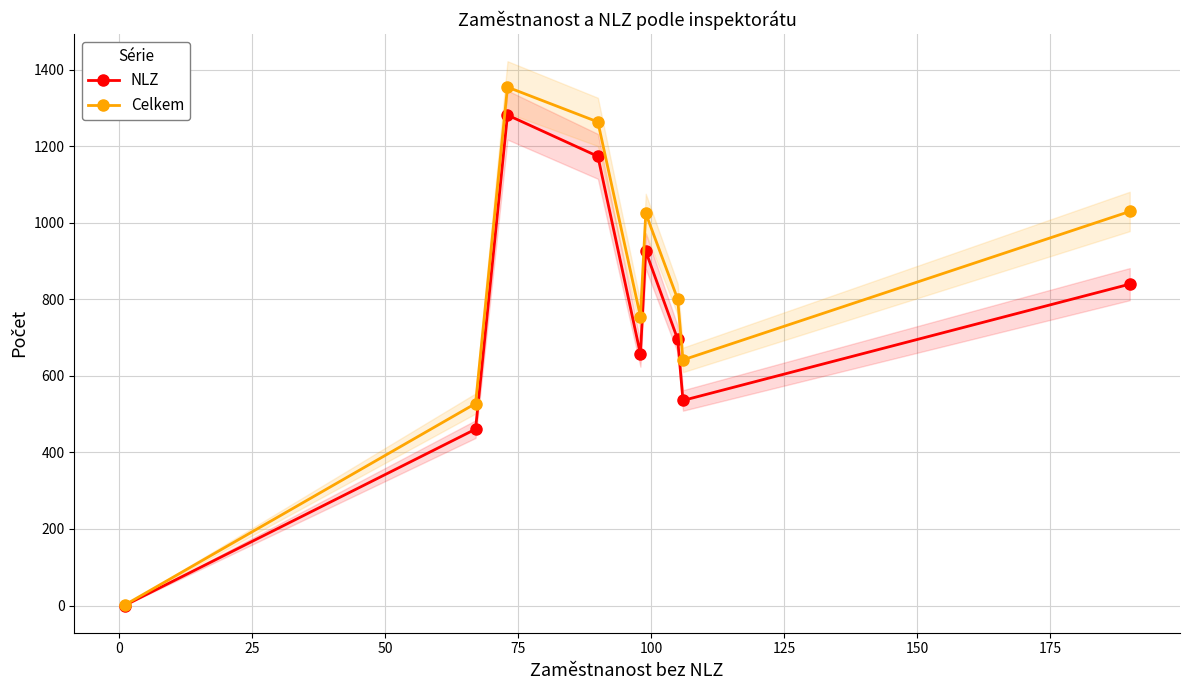

How many lines are shown in the chart?

2